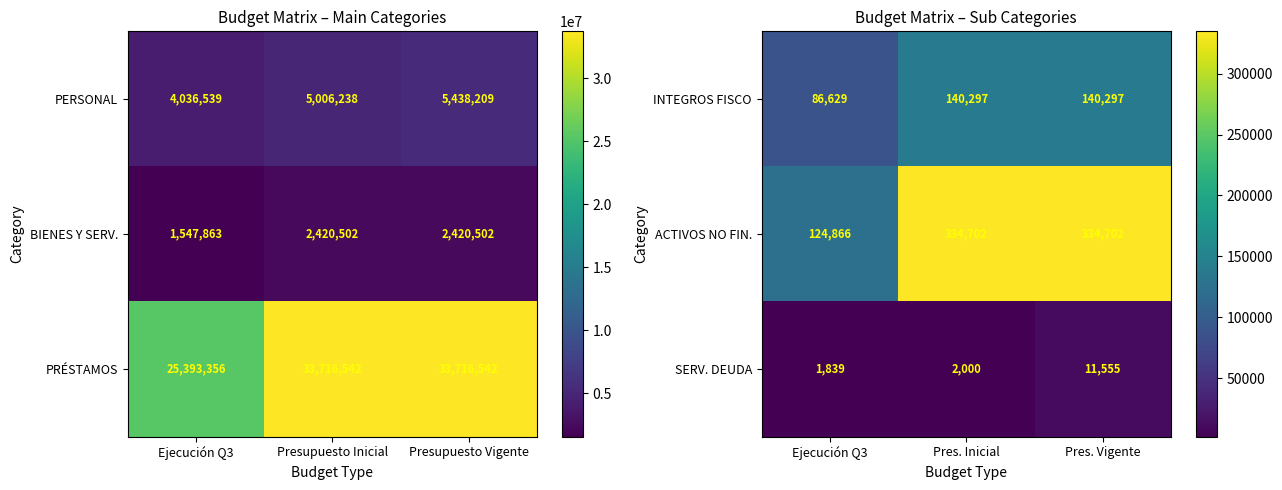

How many INTEGROS FISCO values are between 86629 and 140297?

3